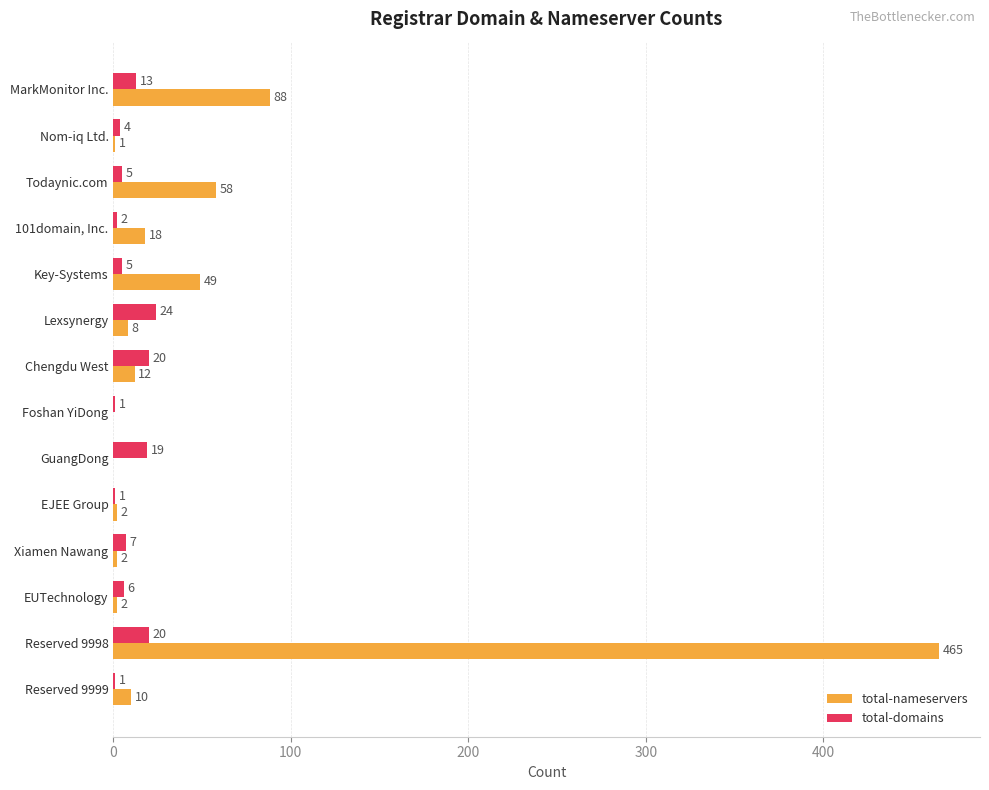

Which series changed the most between Nom-iq Ltd. and Lexsynergy?

total-domains